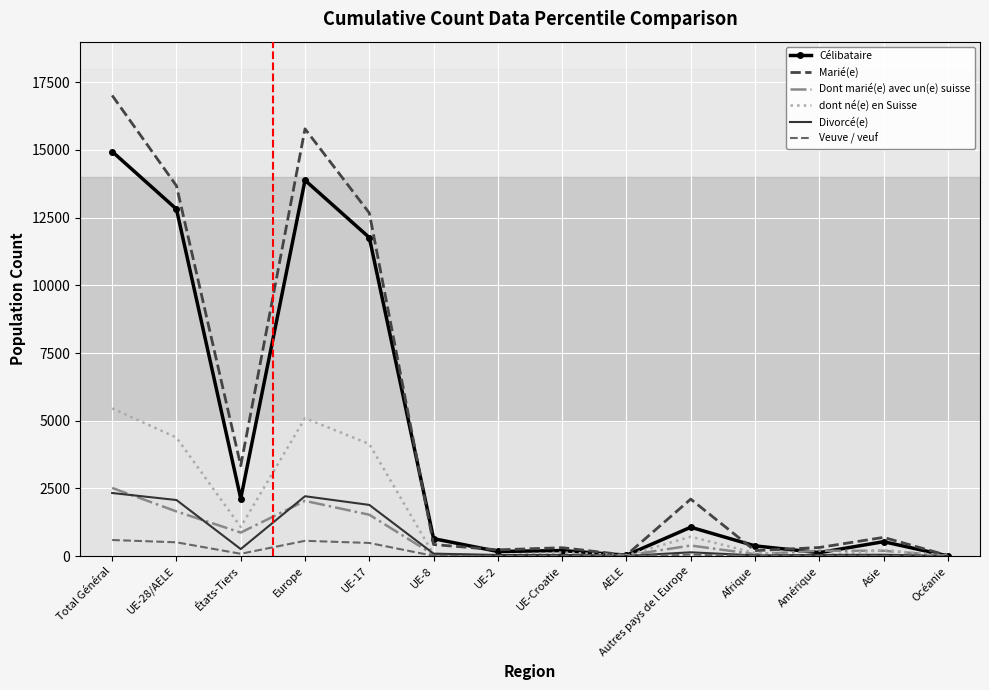

What is the lowest value of the Célibataire series?

7